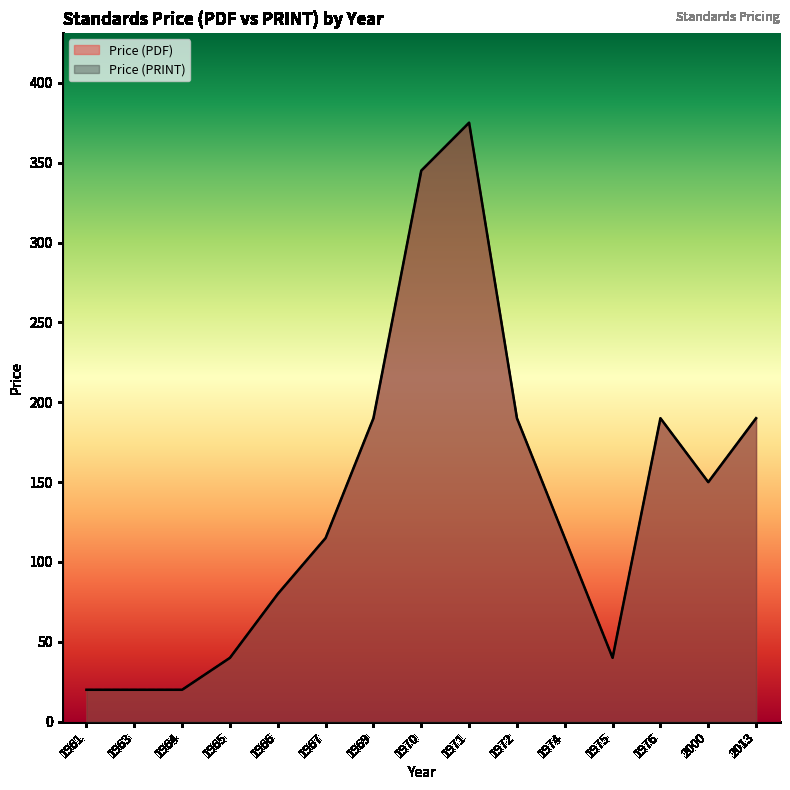

True or false: Price (PDF) and Price (PRINT) cross at least once.

False